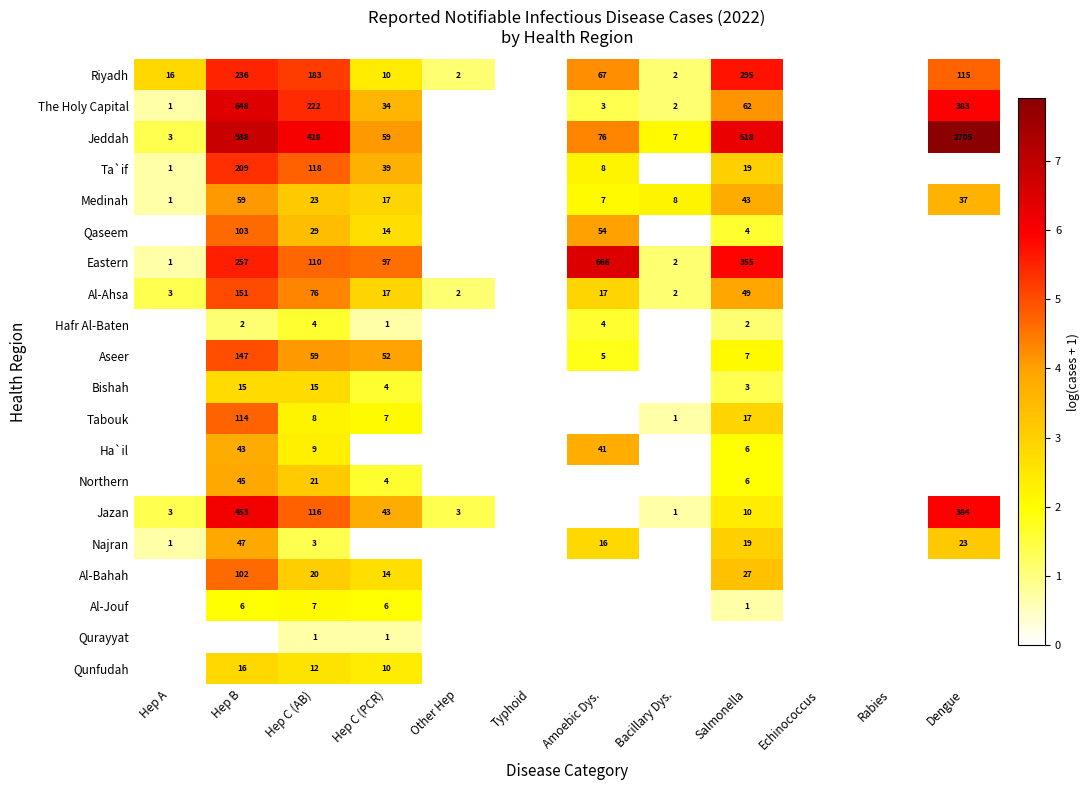

At Hep C (AB), list the series in order from smallest to largest.

Qurayyat, Najran, Hafr Al-Baten, Al-Jouf, Tabouk, Ha`il, Qunfudah, Bishah, Al-Bahah, Northern, Medinah, Qaseem, Aseer, Al-Ahsa, Eastern, Jazan, Ta`if, Riyadh, The Holy Capital, Jeddah